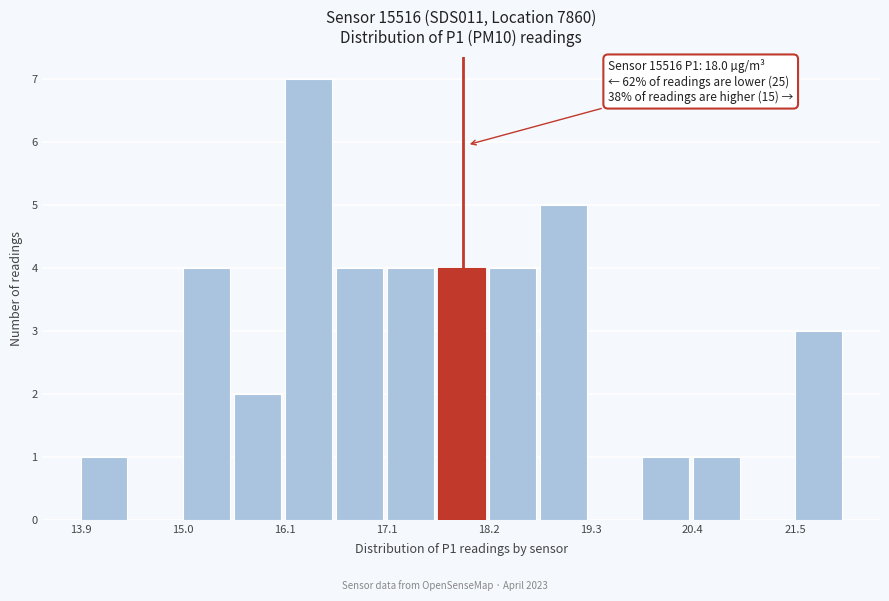

Around what value on the x-axis is the tallest bar? Give the approximate position of its centre, as read against the axis.

16.4